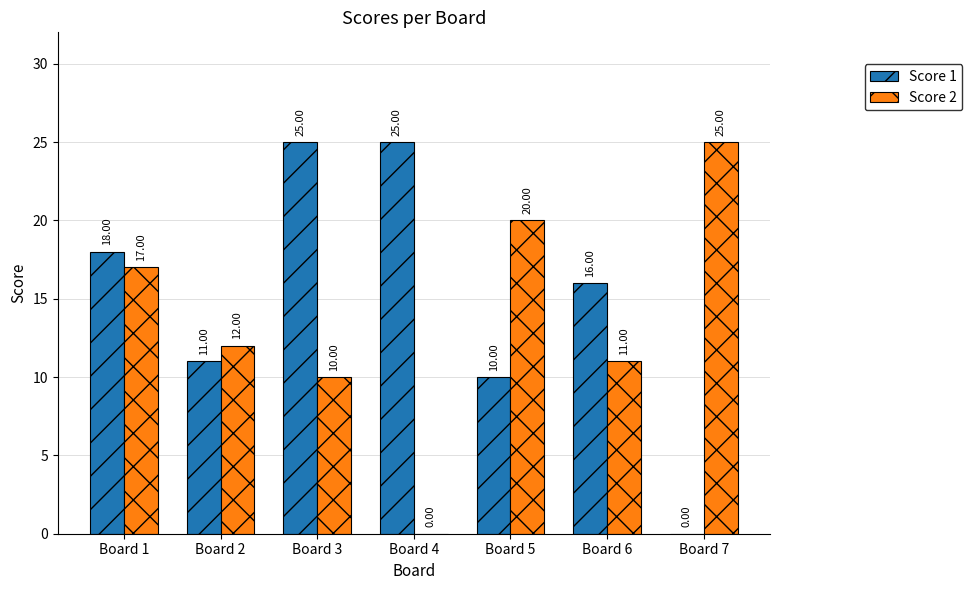

Count the number of data series in this chart.

2